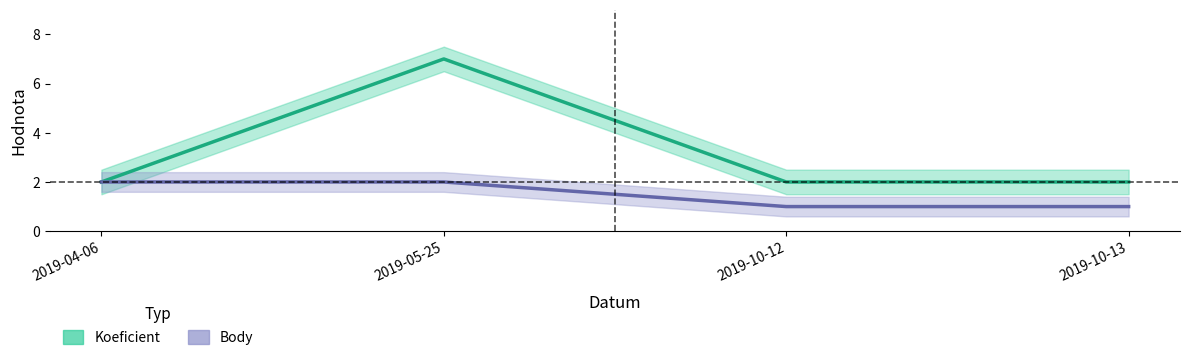

What is the lowest value of the Koeficient series?

2.0